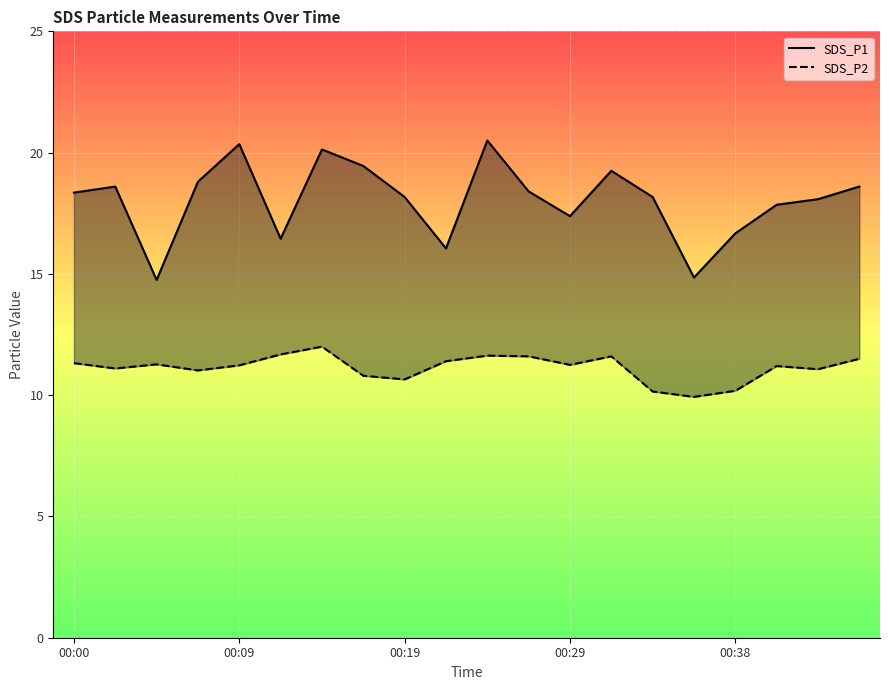

Reading right to left, transcribe all the data shown in this chart.

SDS_P1: 18.6	18.1	17.9	16.7	14.8	18.2	19.2	17.4	18.4	20.5	16.1	18.2	19.4	20.1	16.4	20.4	18.8	14.8	18.6	18.4
SDS_P2: 11.5	11.1	11.2	10.2	9.9	10.2	11.6	11.2	11.6	11.6	11.4	10.7	10.8	12.0	11.7	11.2	11.0	11.3	11.1	11.3